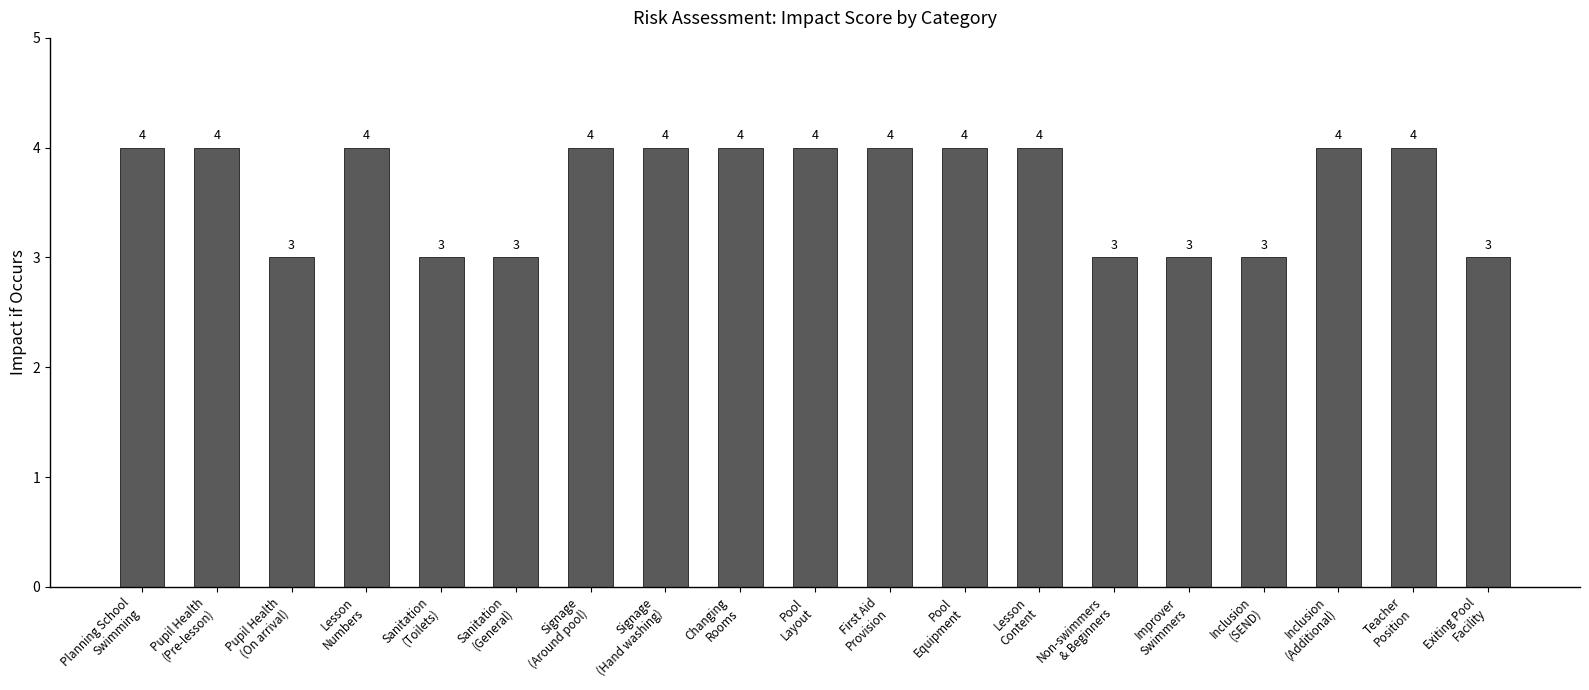

What is the maximum value shown in the chart?

4